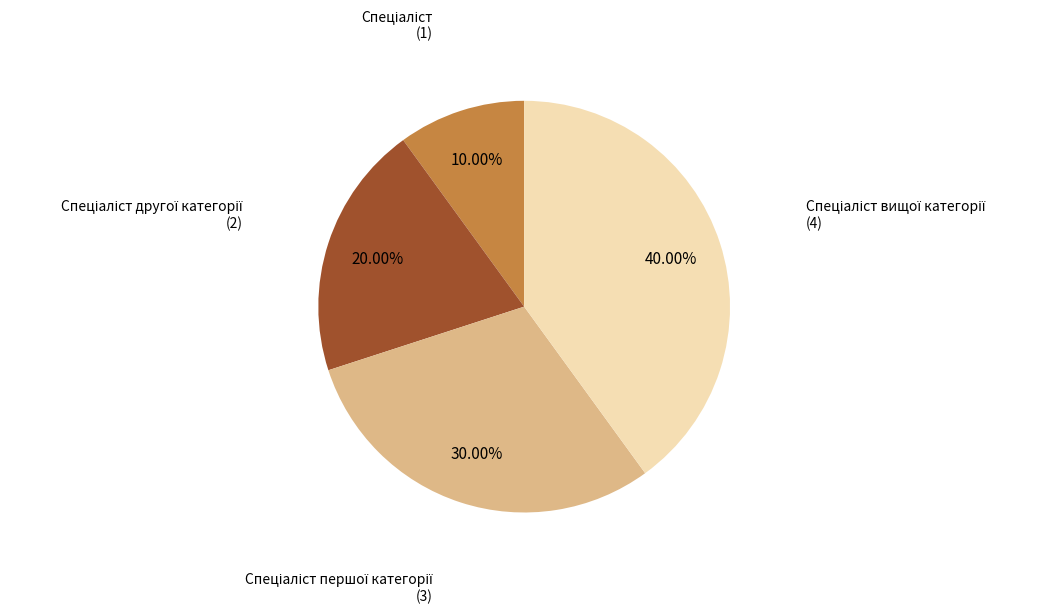

Is there a majority slice in this chart?

No